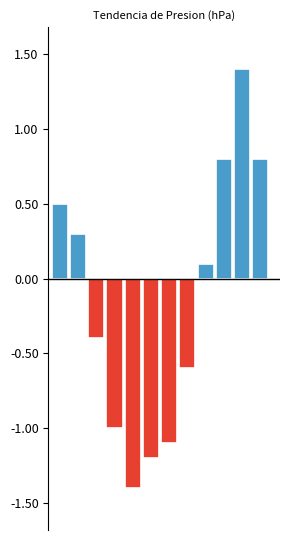

What is the change in value from 15/05 07:00 to 15/05 04:00?

-0.8